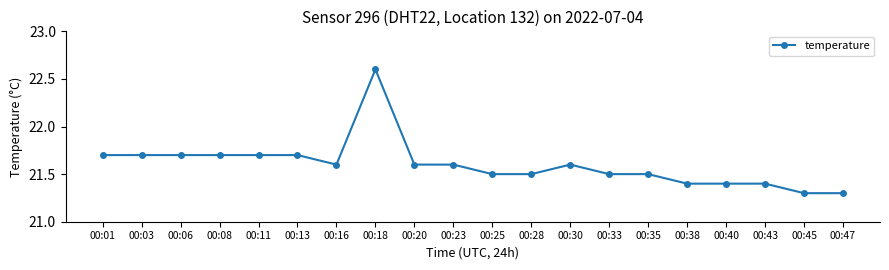

What value does the data have at 00:33?

21.5